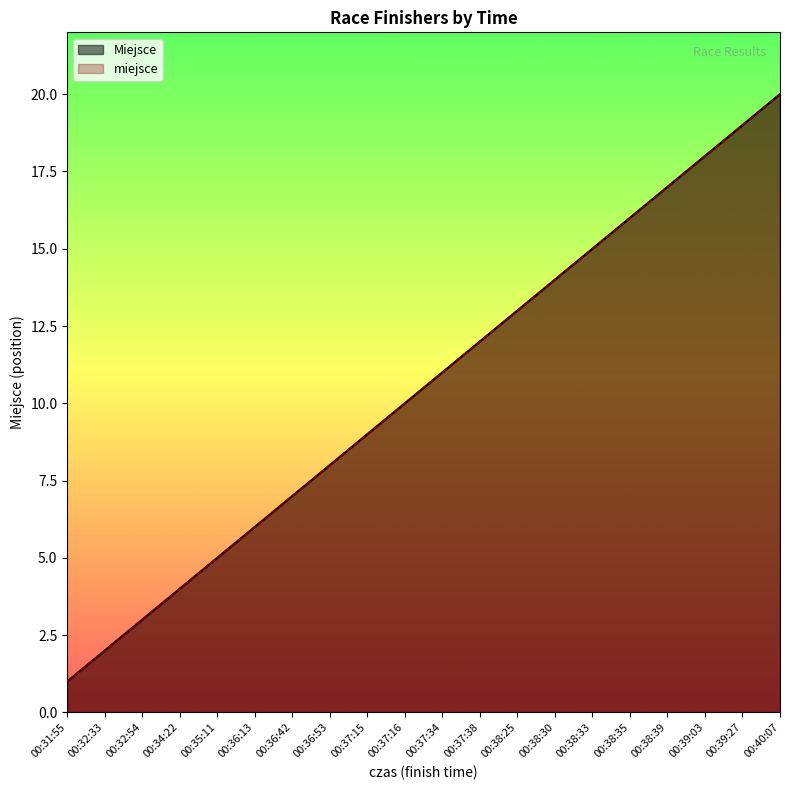

How many lines are shown in the chart?

2